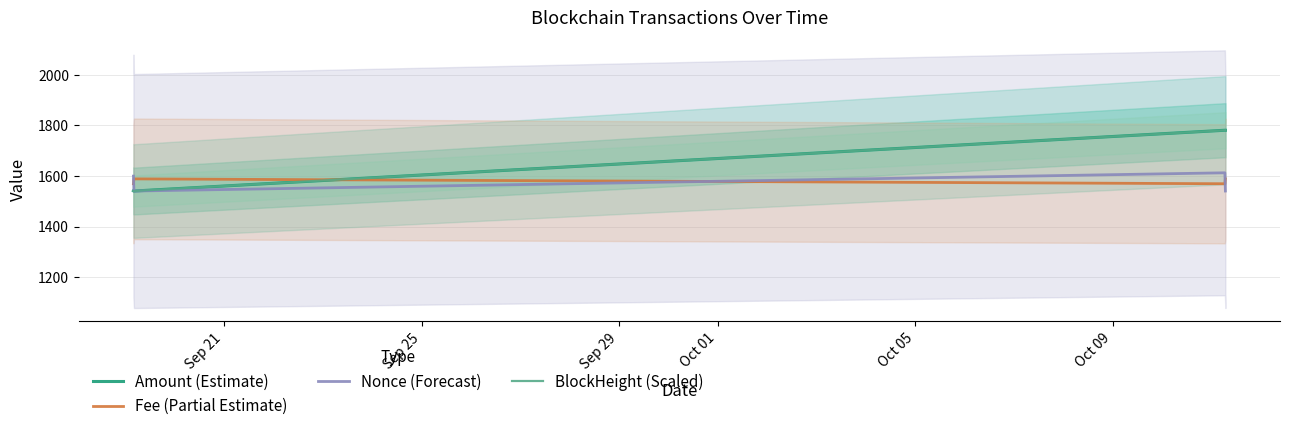

Reading right to left, extract all data points from this chart.

Amount (Estimate): 1780.1	1780.2	1540.1	1541.2
Fee (Partial Estimate): 1588.1	1568.9	1588.1	1568.9
Nonce (Forecast): 1540.2	1612.1	1540.1	1599.0
BlockHeight (Scaled): 1780.2	1780.0	1540.2	1540.1